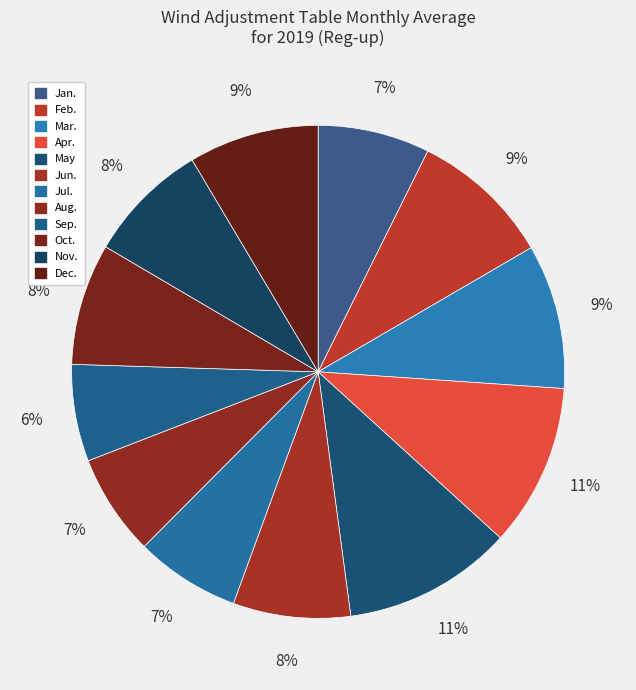

Does Sep. account for over 50% of the chart?

No